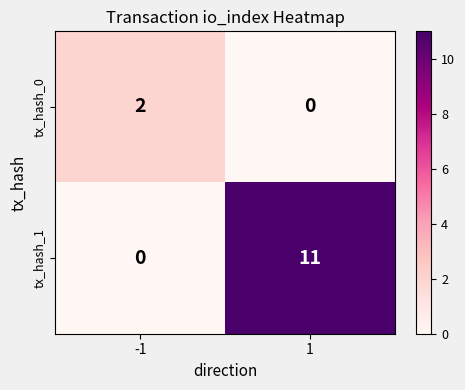

What is the maximum value shown in the chart?

11